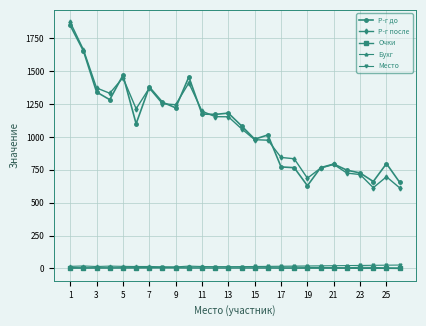

True or false: Р-г до and Бухг cross at least once.

False